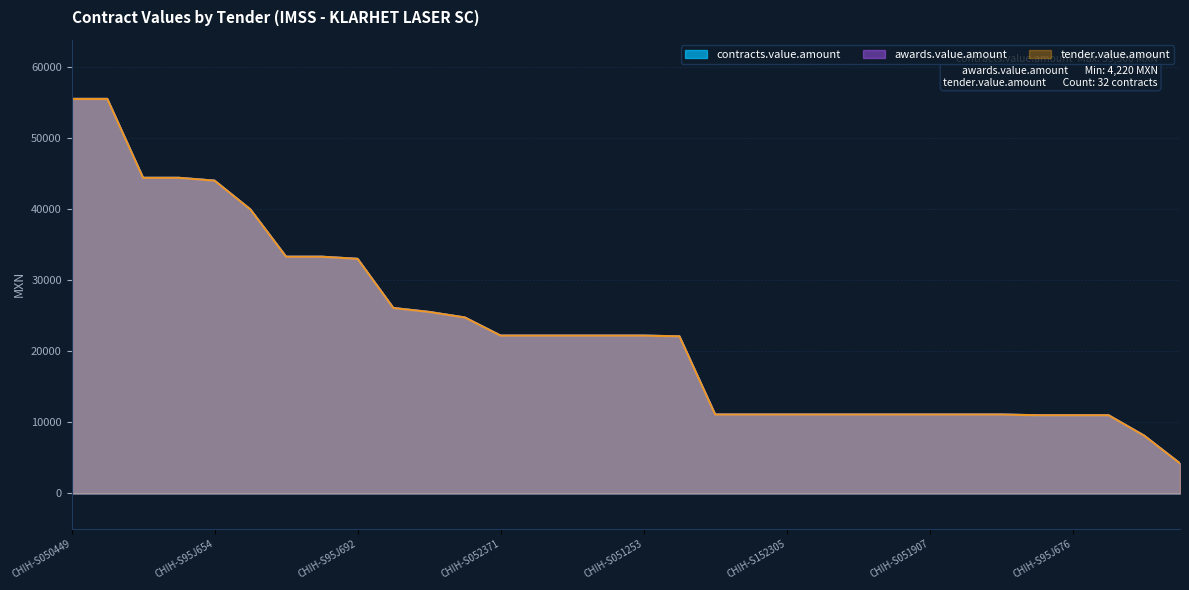

What is the total value across all series at CHIH-S052203?

119880